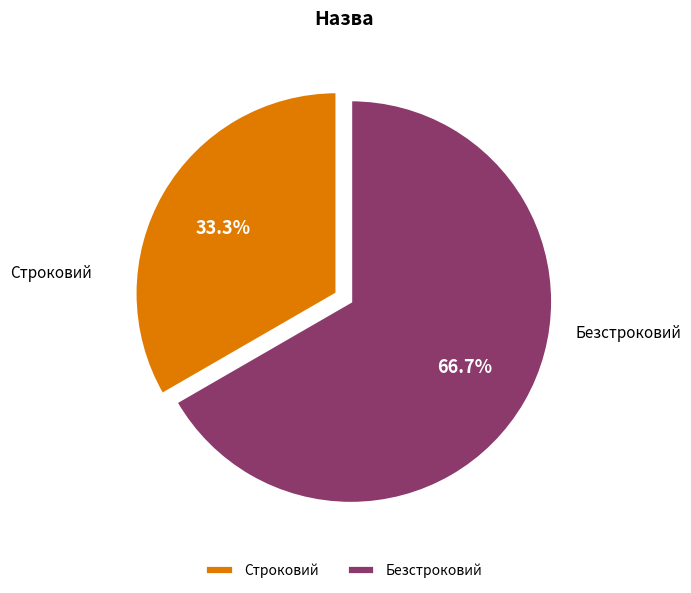

Approximately how many times larger is the value at Безстроковий compared to Строковий?

2.0